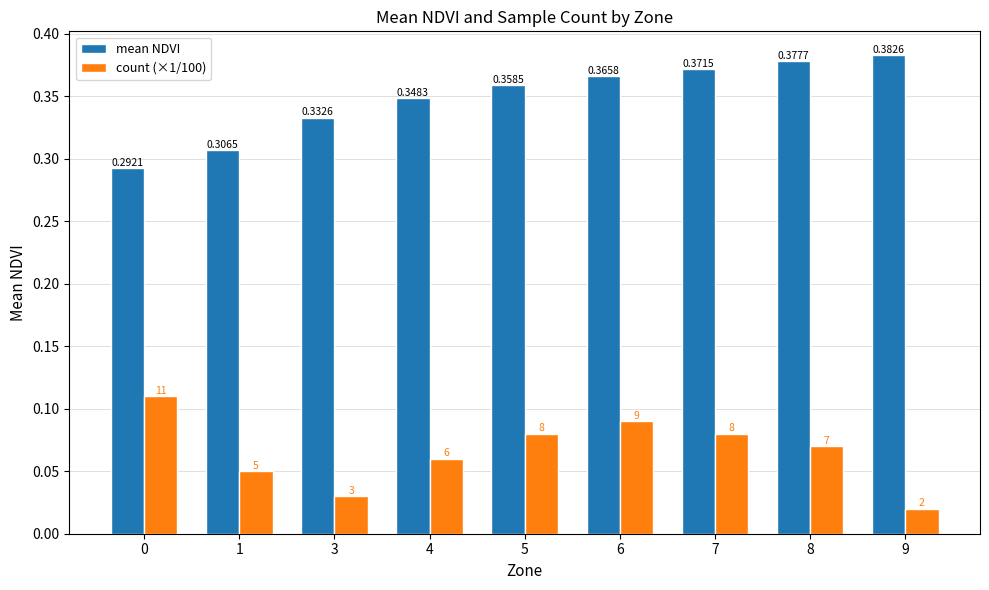

The value of count (×1/100) at 6 is 0.2. True or false?

False